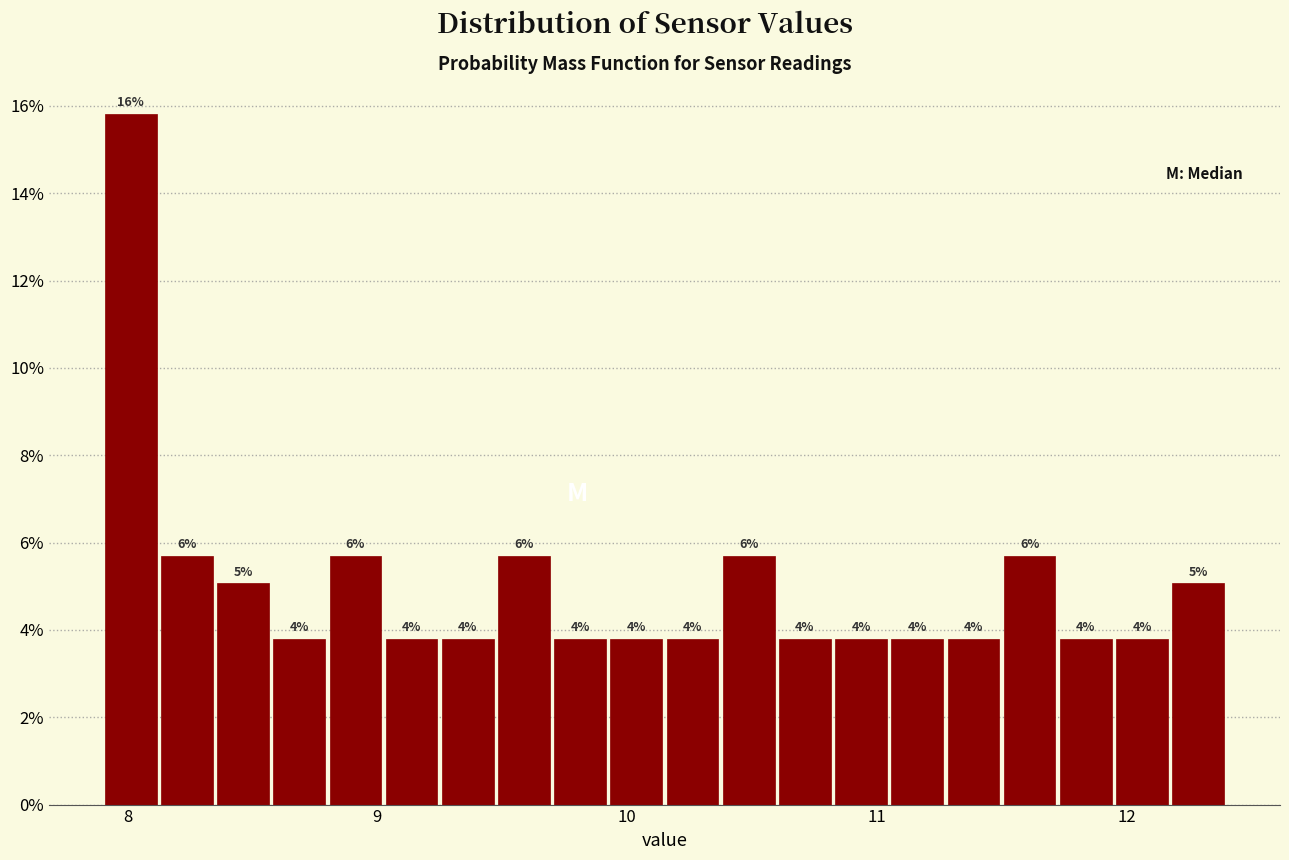

Around what value on the x-axis is the tallest bar? Give the approximate position of its centre, as read against the axis.

8.0